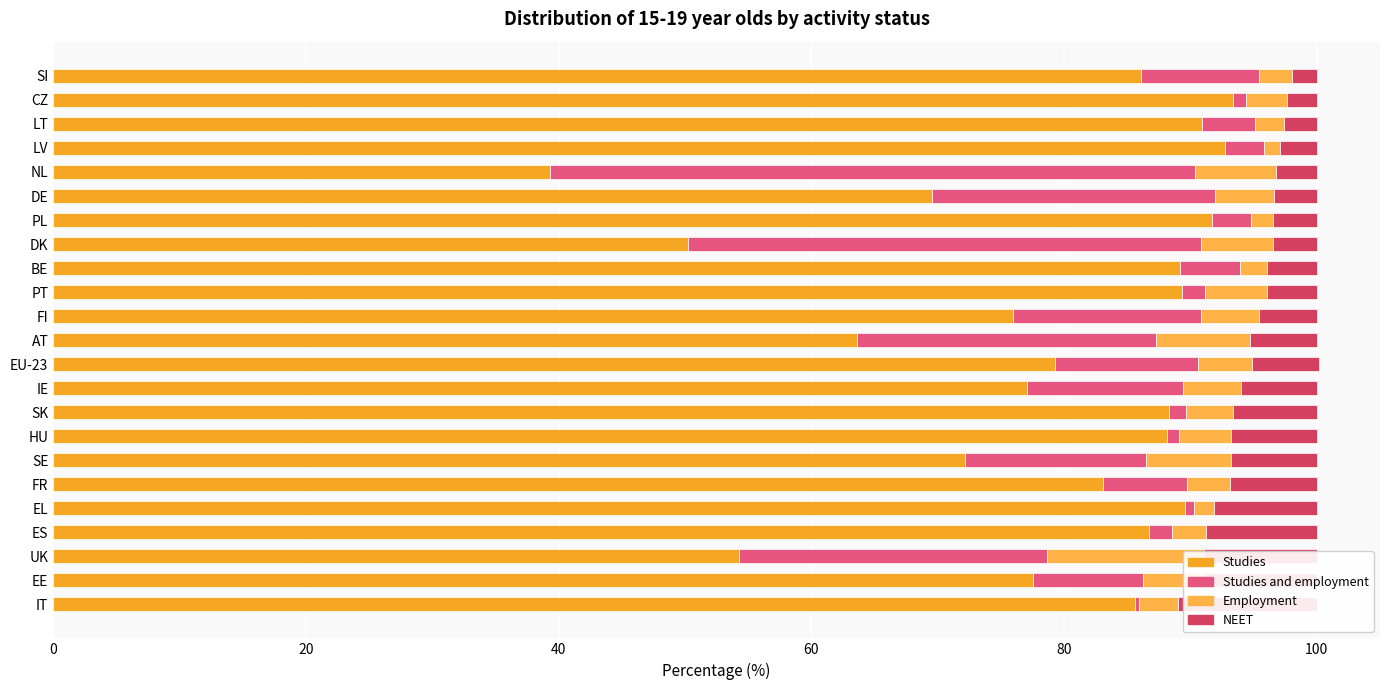

Which series has the widest spread of values?

Studies